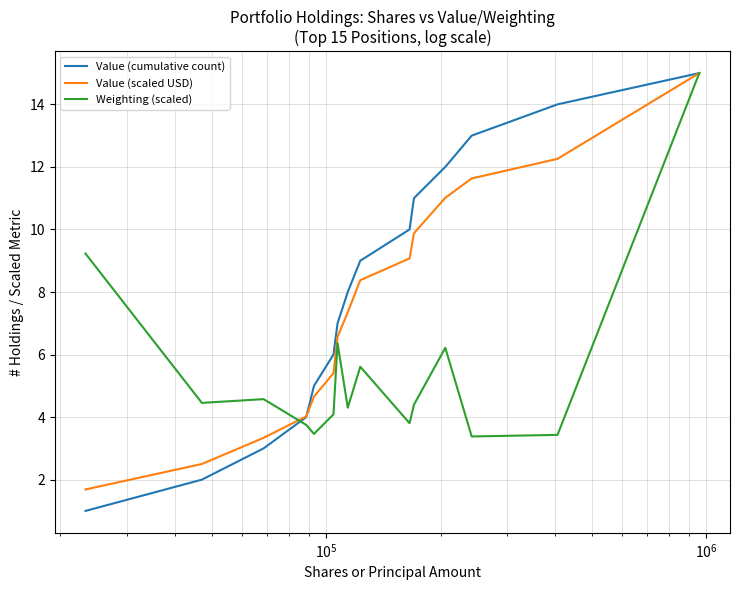

Which series has the widest spread of values?

Value (cumulative count)